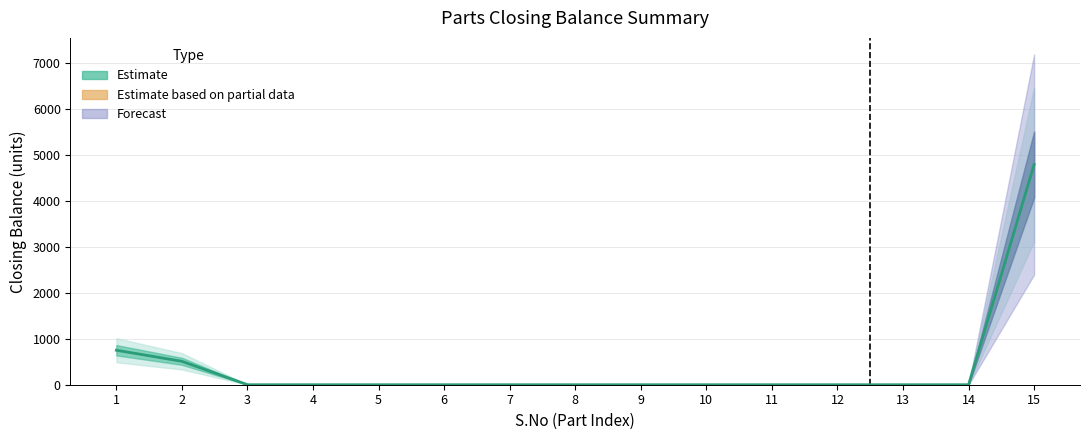

What is the maximum value shown in the chart?

4789